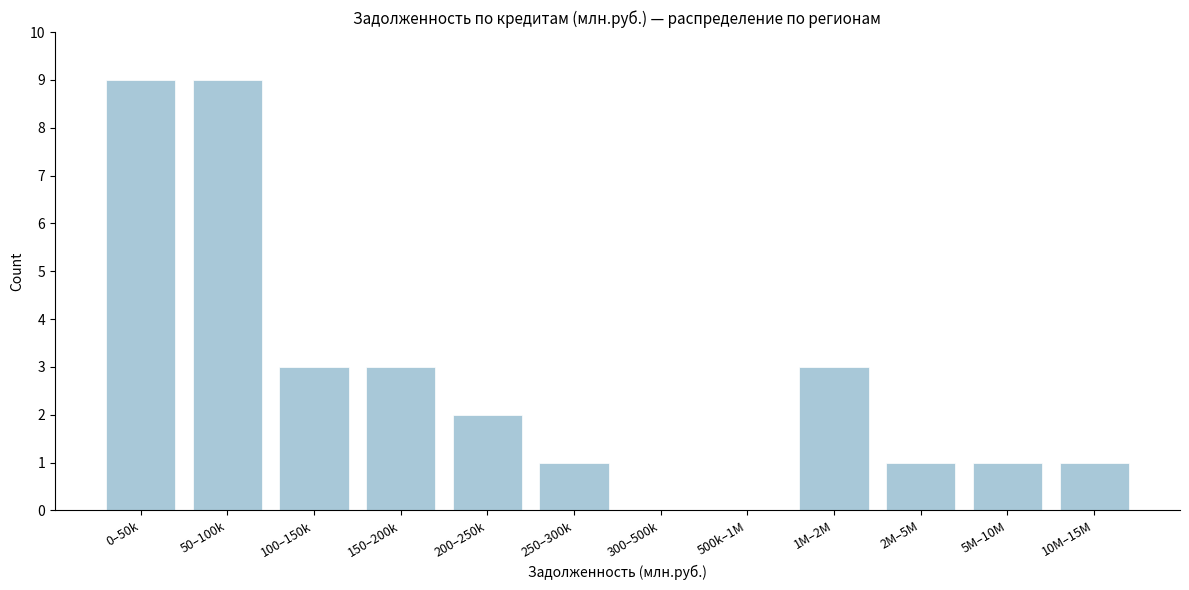

Reading left to right, extract all data points from this chart.

0–50k=9	50–100k=9	100–150k=3	150–200k=3	200–250k=2	250–300k=1	300–500k=0	500k–1M=0	1M–2M=3	2M–5M=1	5M–10M=1	10M–15M=1